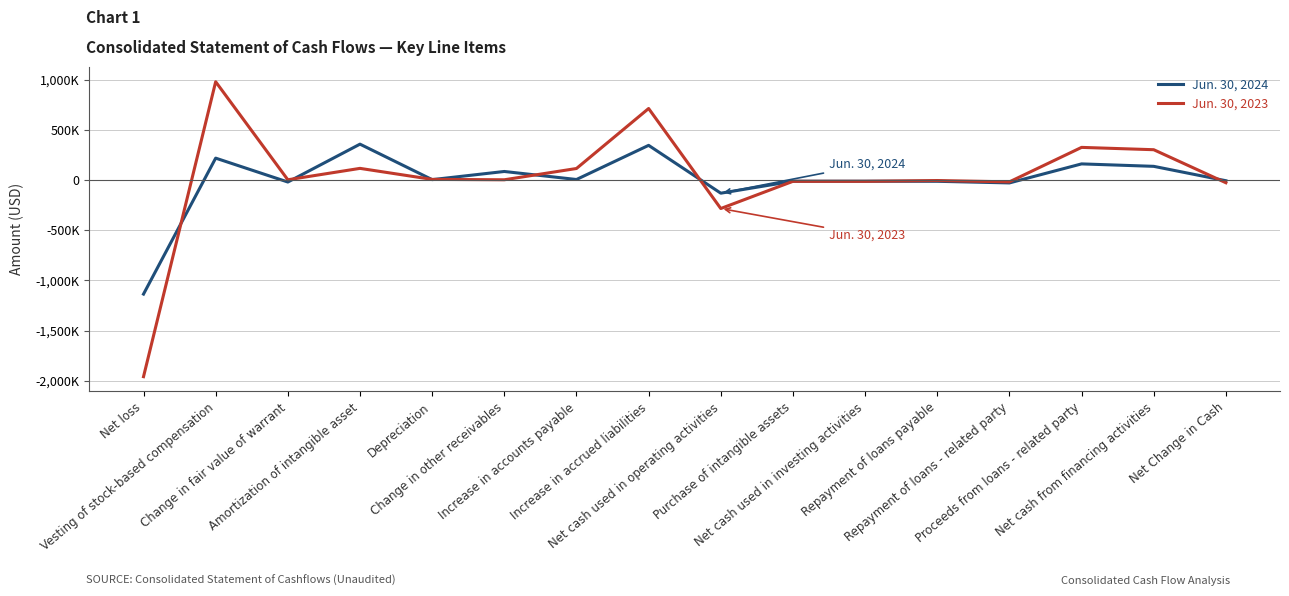

Is this an area chart (filled region under the line)?

No